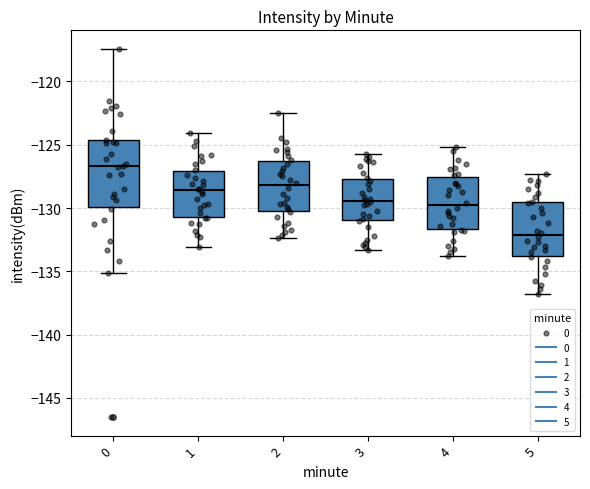

Which box has the lowest median line?

5